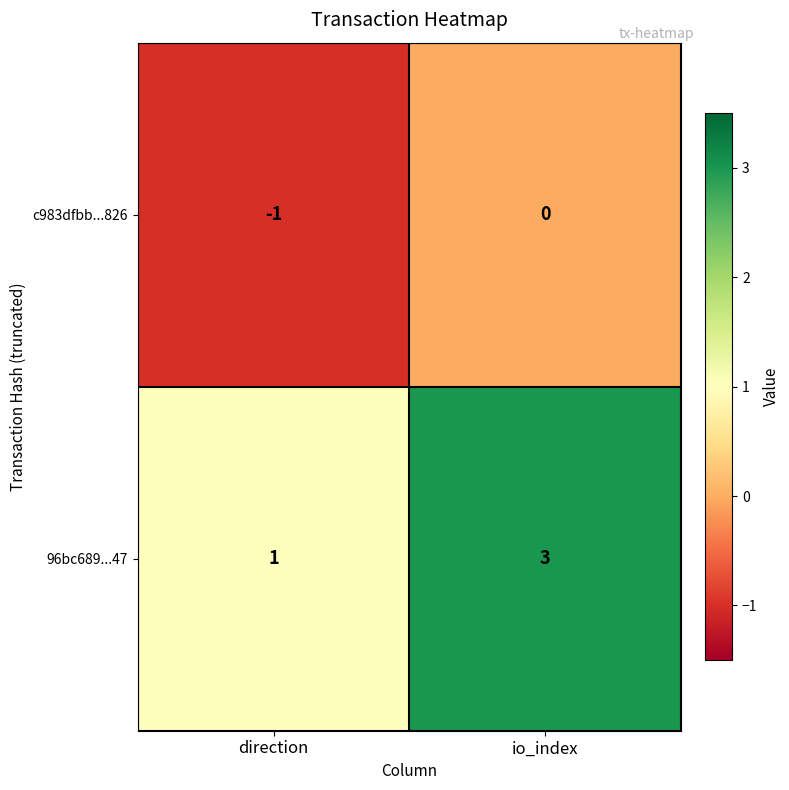

How many distinct data groups are displayed?

2